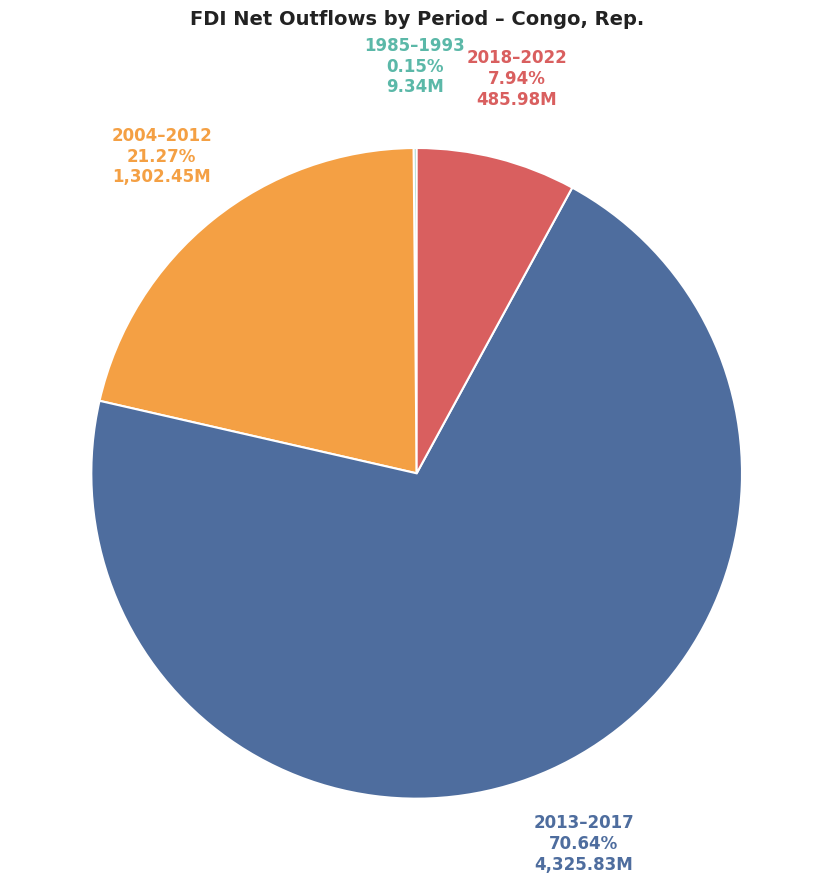

Which slice is the largest?

2013–2017